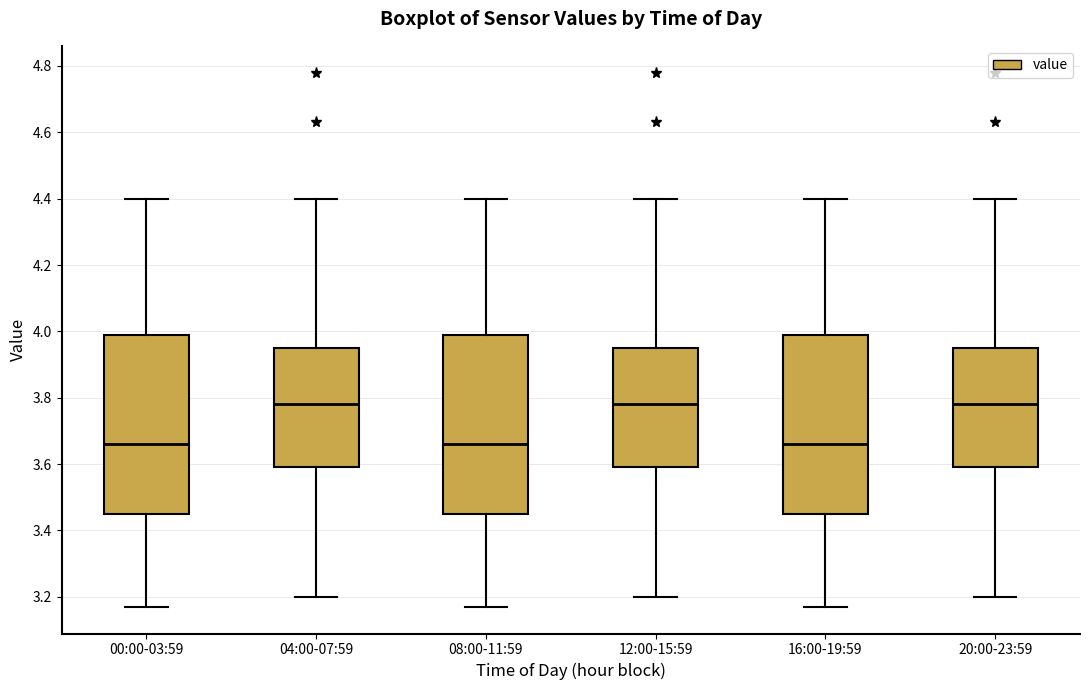

Reading left to right, transcribe this box plot: for each box, give where its median line is, the range the box spans, and where its two whiskers end, as read against the y-axis. The values are not printed on the chart, so give them approximately, as read against the axis.

00:00-03:59: median 3.66, box 3.46 to 4.00, whiskers 3.18 to 4.40
04:00-07:59: median 3.78, box 3.60 to 3.96, whiskers 3.20 to 4.40
08:00-11:59: median 3.66, box 3.46 to 4.00, whiskers 3.18 to 4.40
12:00-15:59: median 3.78, box 3.60 to 3.96, whiskers 3.20 to 4.40
16:00-19:59: median 3.66, box 3.46 to 4.00, whiskers 3.18 to 4.40
20:00-23:59: median 3.78, box 3.60 to 3.96, whiskers 3.20 to 4.40